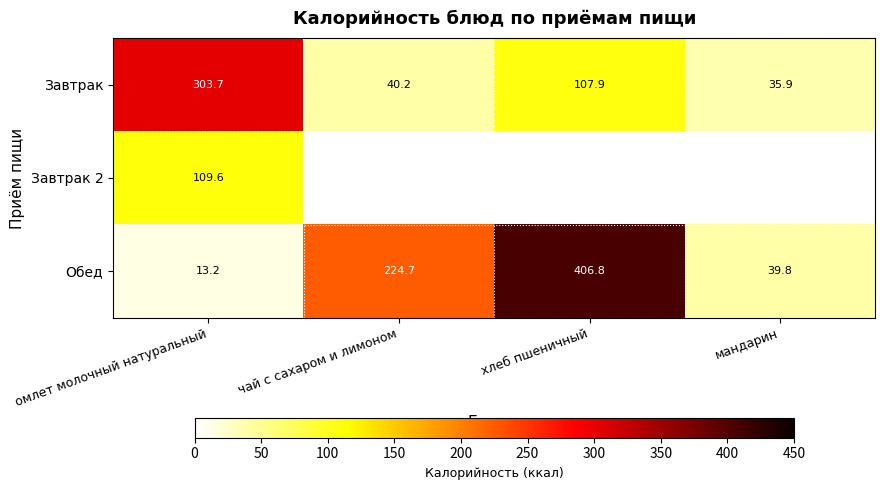

How many values in the Завтрак series exceed 107?

2